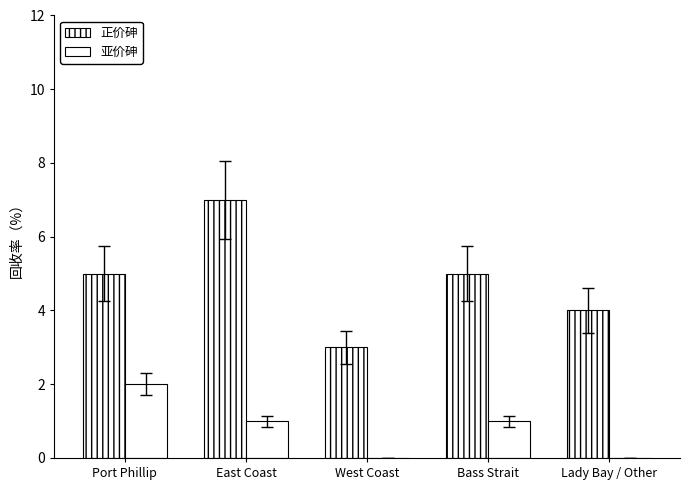

How many data points does each series have?

5